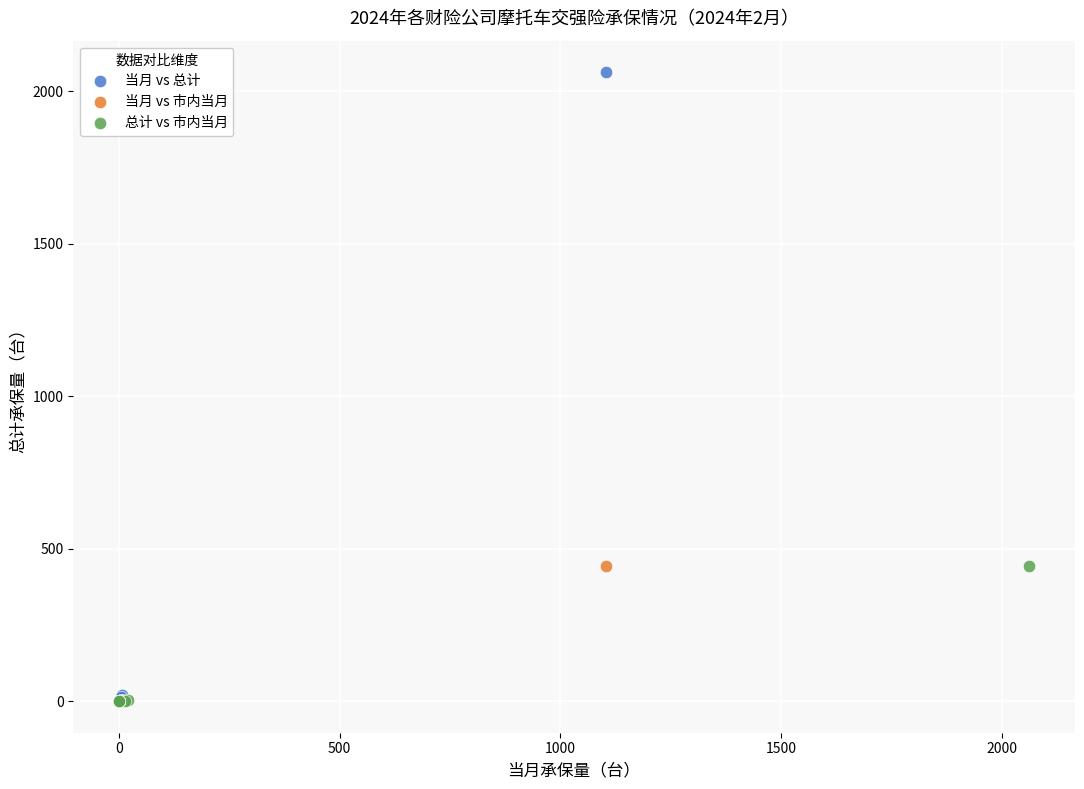

What are all the series names shown in the legend?

当月 vs 总计, 当月 vs 市内当月, 总计 vs 市内当月